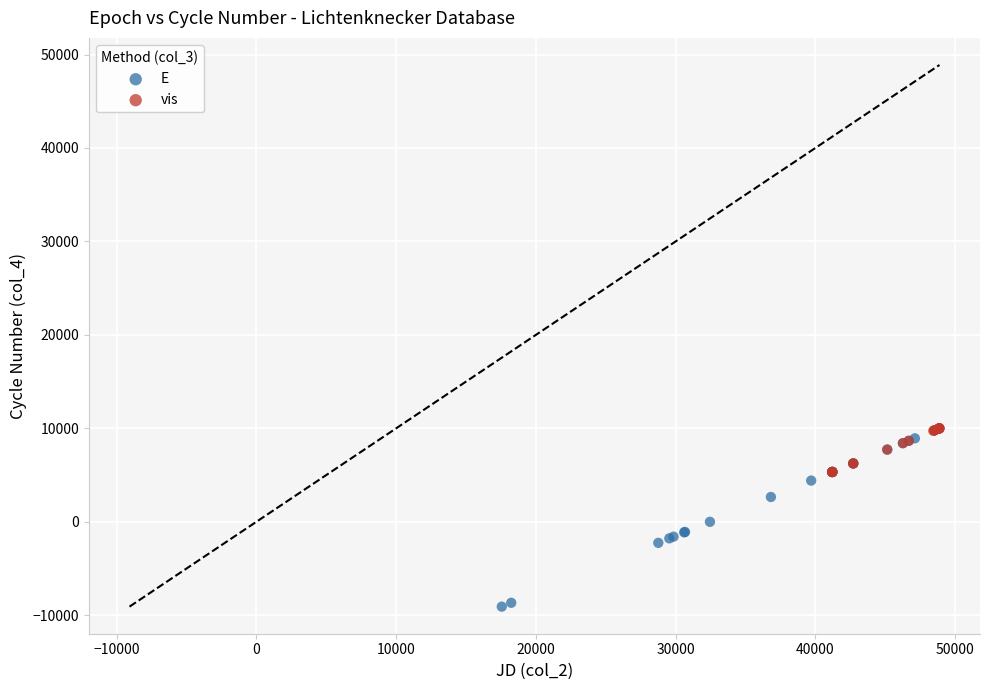

What are all the series names shown in the legend?

E, vis